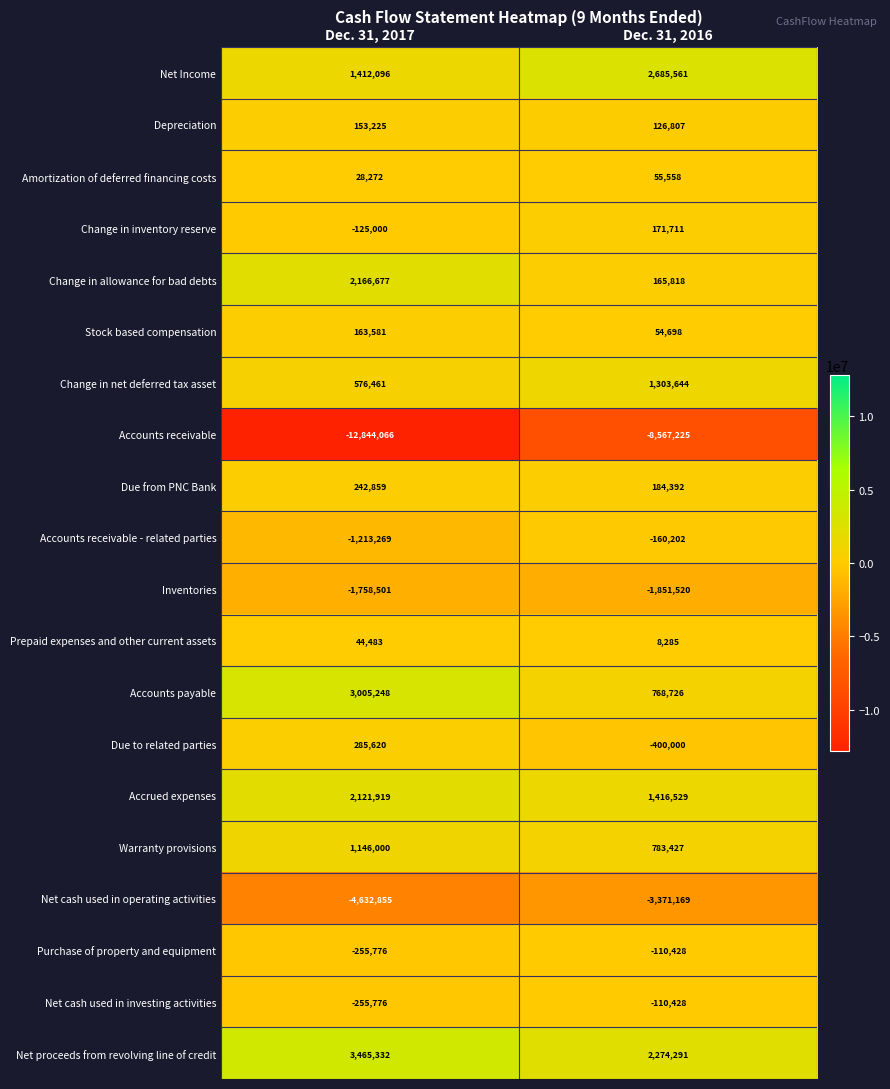

What is the difference between the highest and lowest values at Dec. 31, 2017?

16309398